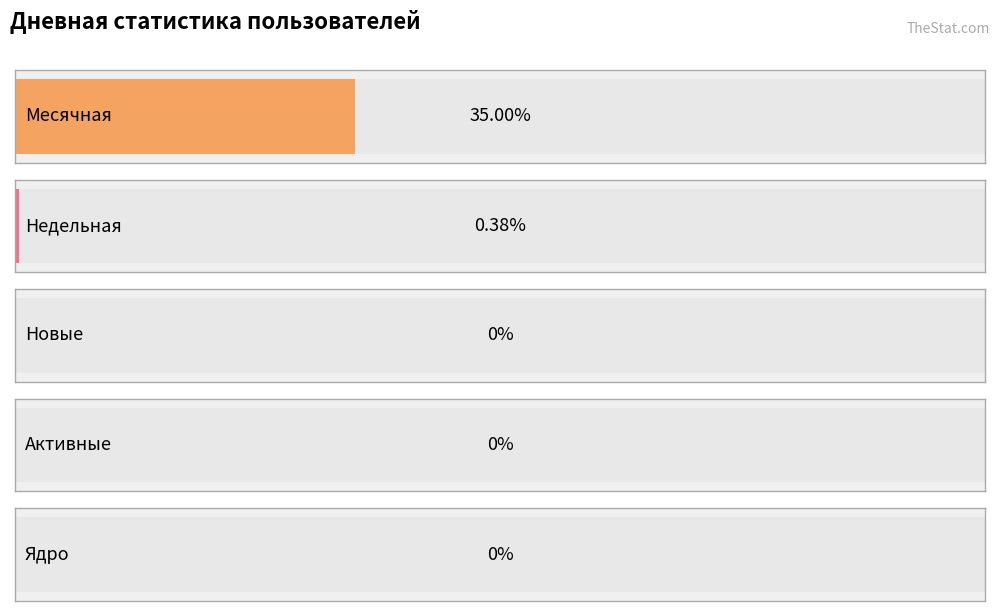

How many series are shown in this chart?

5